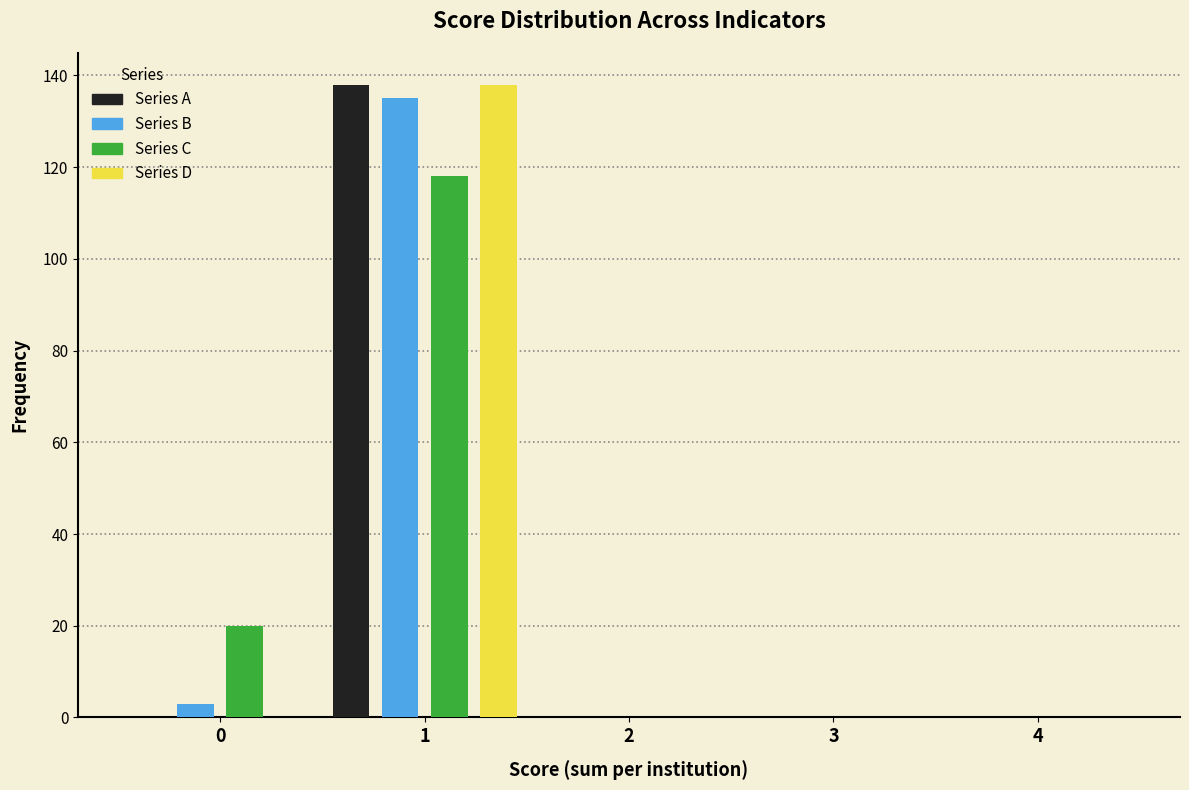

Reading left to right, list every range on the x-axis with the height of the bar of each series over it. The values are not printed on the chart, so give them approximately, as read against the axis.

-0.5 to 0.5: Series A=0	Series B=4	Series C=20	Series D=0
0.5 to 1.5: Series A=138	Series B=136	Series C=118	Series D=138
1.5 to 2.5: Series A=0	Series B=0	Series C=0	Series D=0
2.5 to 3.5: Series A=0	Series B=0	Series C=0	Series D=0
3.5 to 4.5: Series A=0	Series B=0	Series C=0	Series D=0